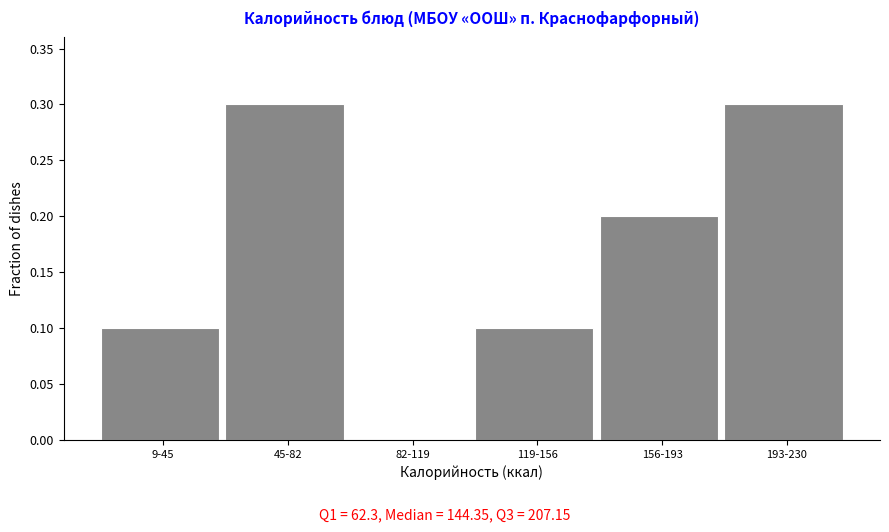

Reading left to right, what are all the values shown in this chart?

9-45=0.1	45-82=0.3	82-119=0.0	119-156=0.1	156-193=0.2	193-230=0.3